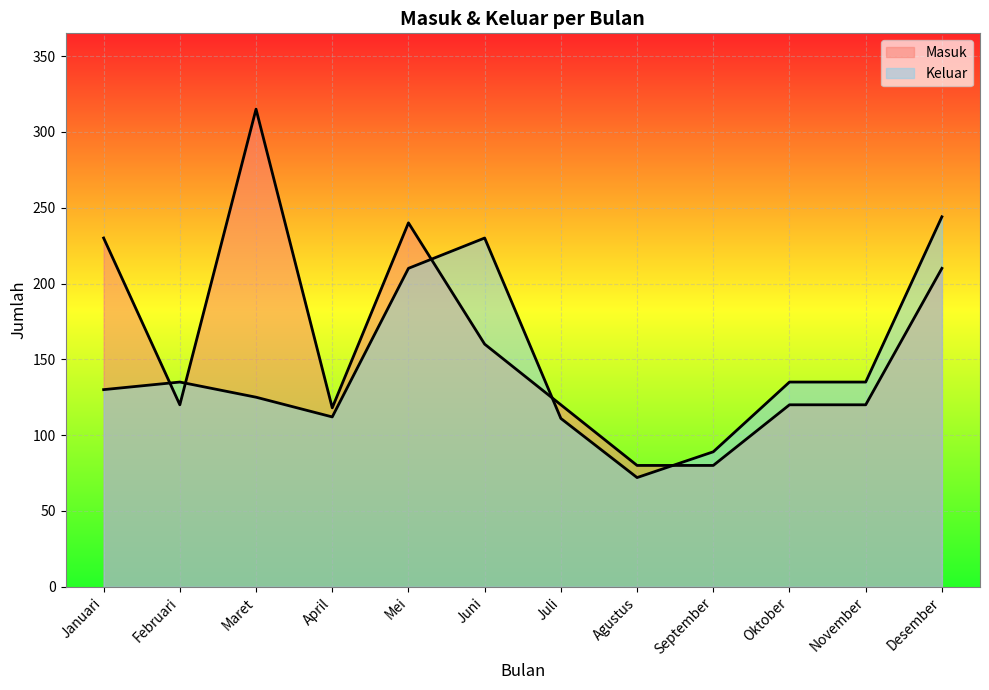

At which category is the sum across all series the highest?

Desember